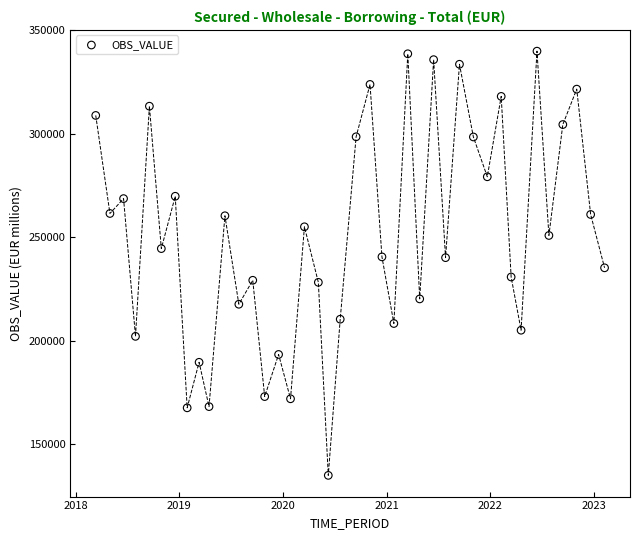

What is the range of X values (max minus min)?

1792.0